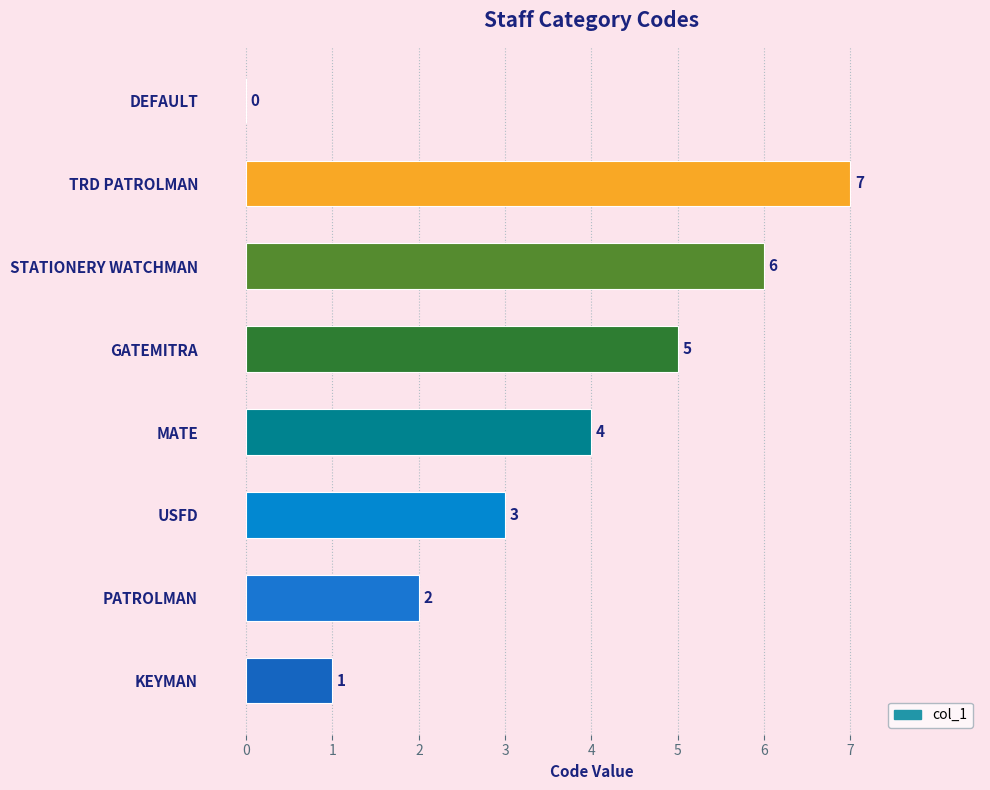

What is the approximate value at STATIONERY WATCHMAN?

6